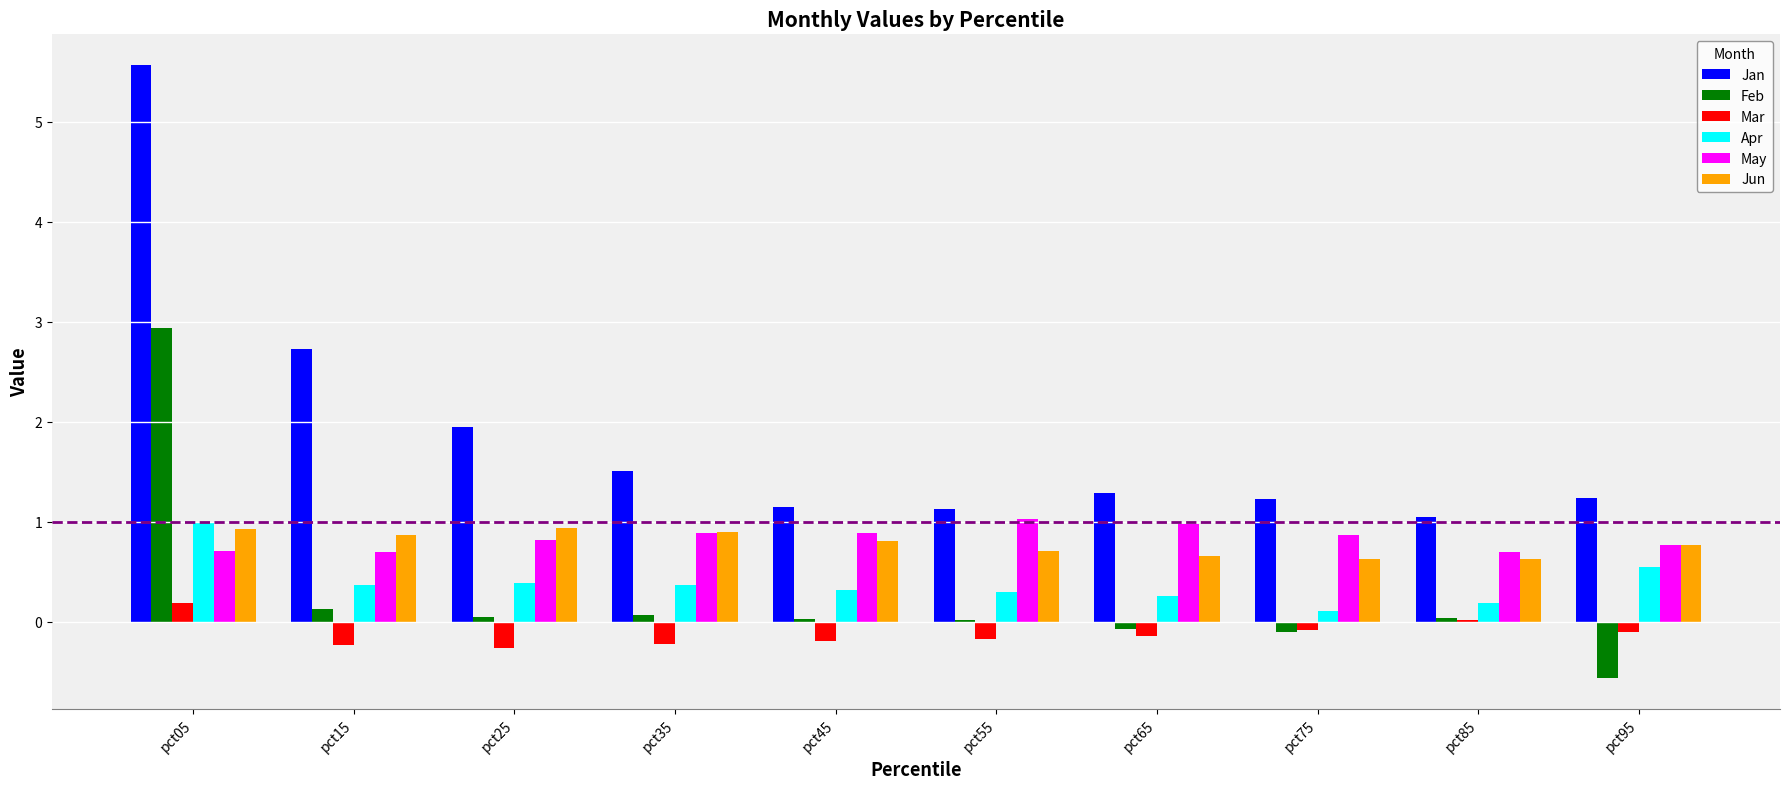

What is the maximum value for May?

1.0